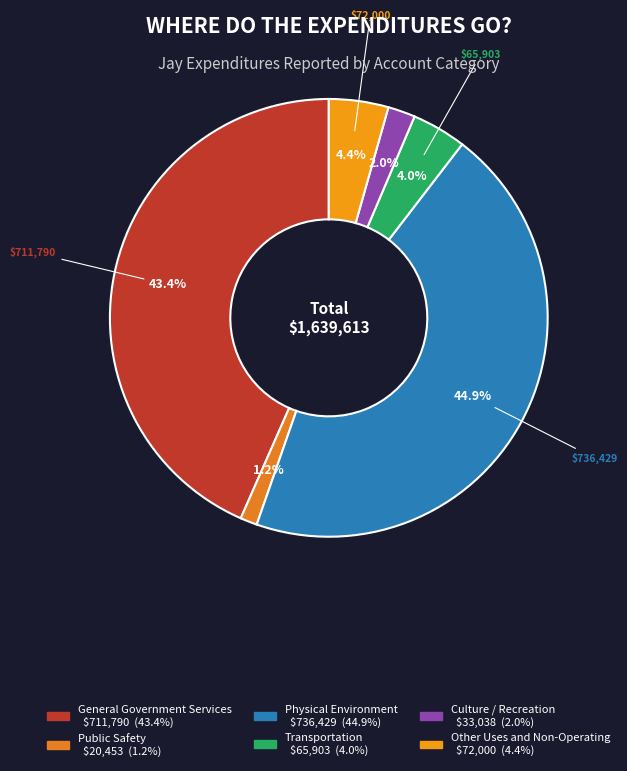

Combined, what portion of the pie is Public Safety and Culture / Recreation?

3.3%